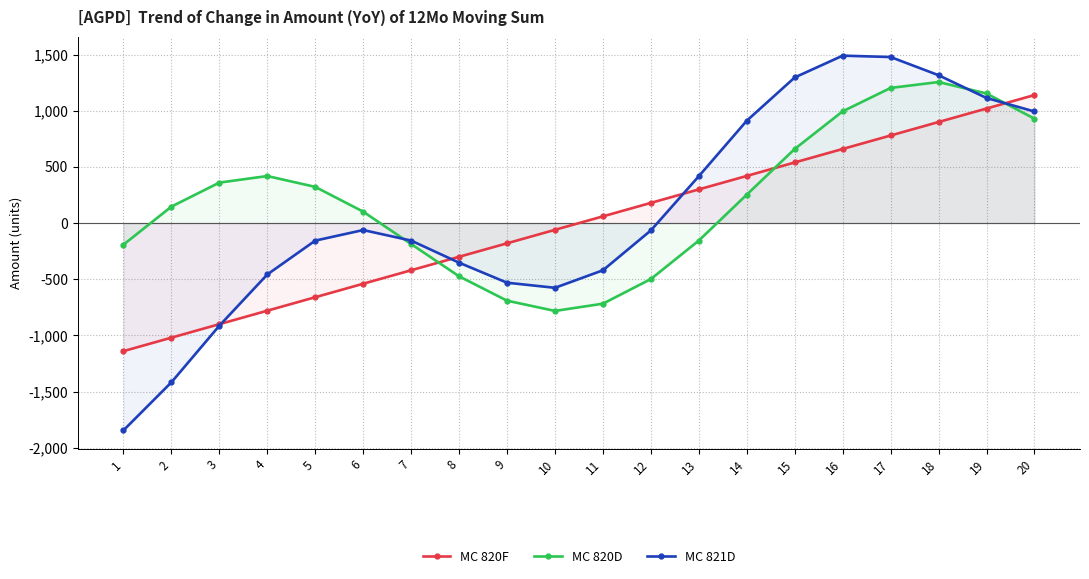

What is the difference between the maximum and minimum values in the MC 820D series?

2037.9